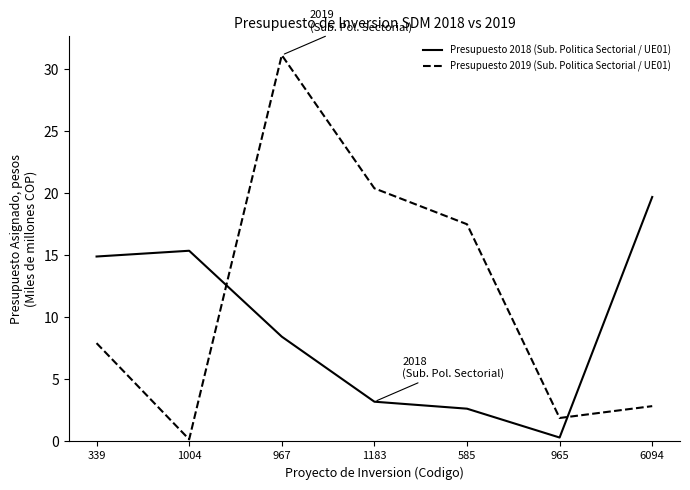

True or false: Presupuesto 2019 (Sub. Politica Sectorial / UE01) has more than 2 interior local peaks.

False